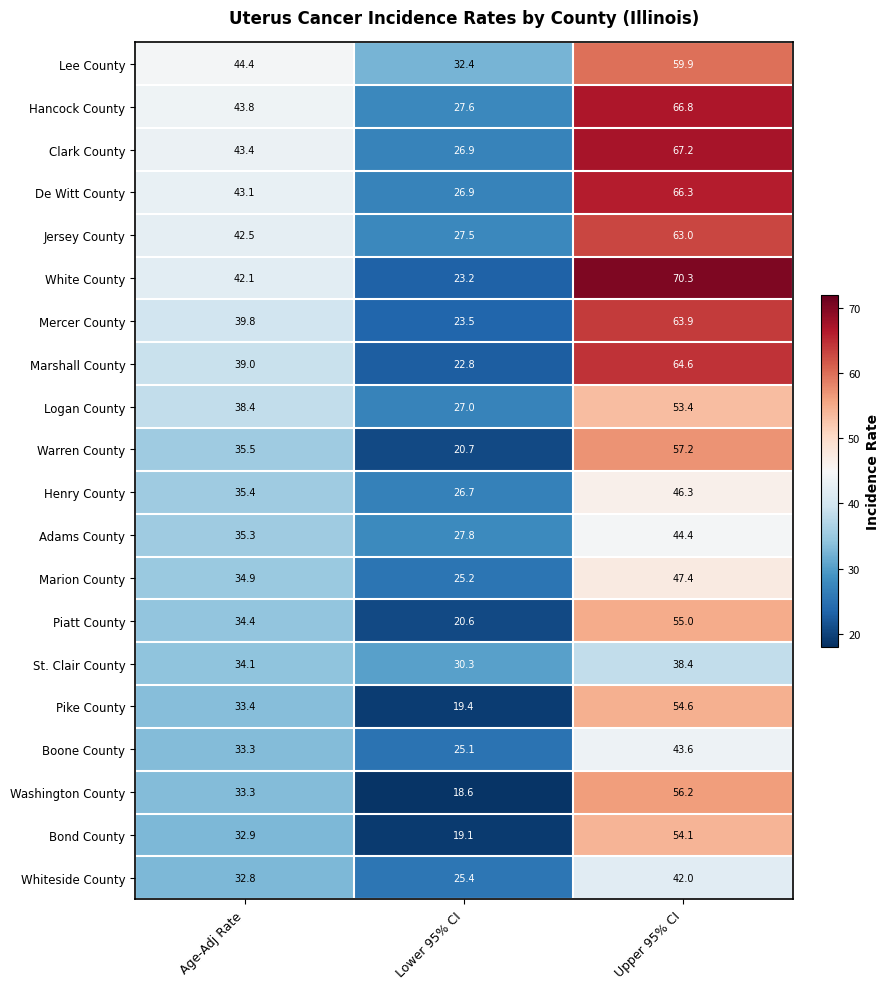

Between Lower 95% CI and Upper 95% CI, which series saw the biggest shift?

White County